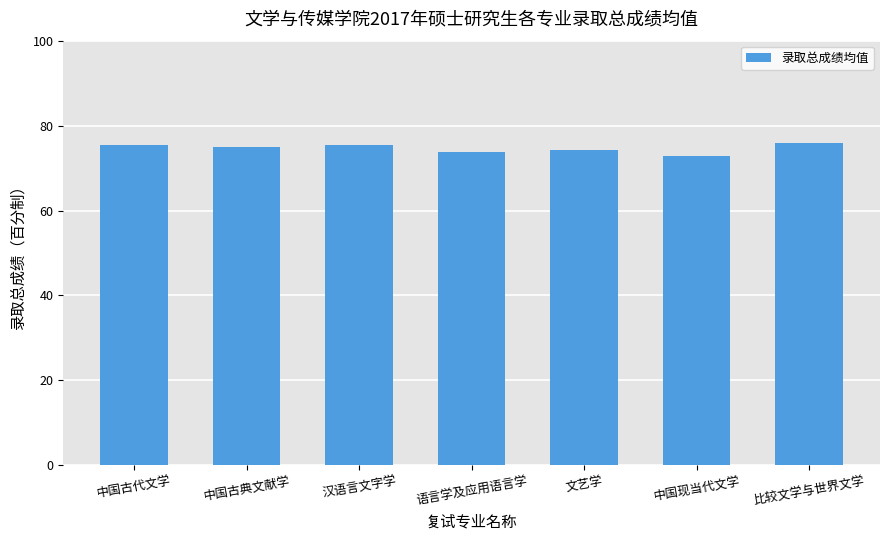

What is the maximum value shown in the chart?

76.0